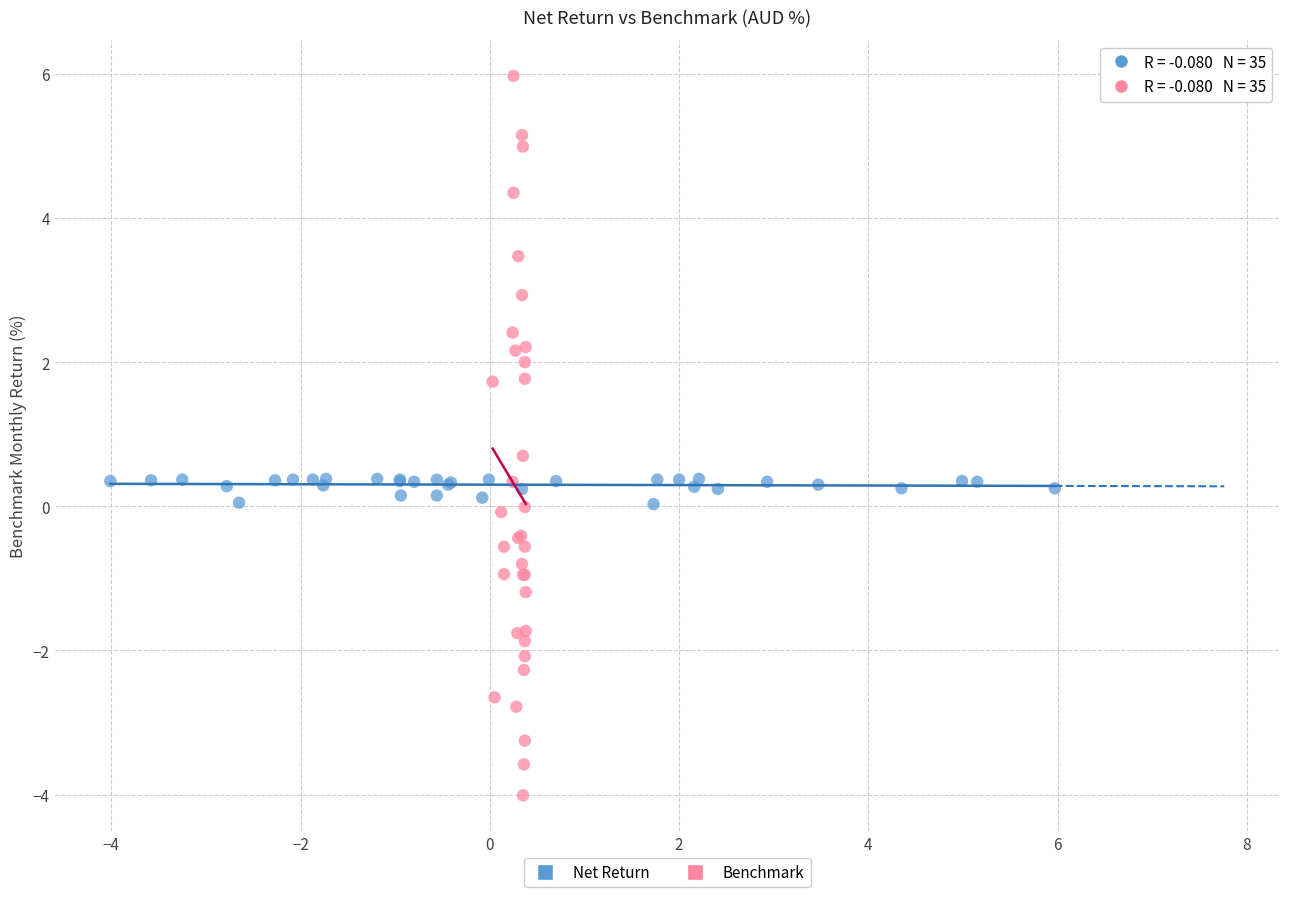

Which series contains the lowest Y value?

Benchmark